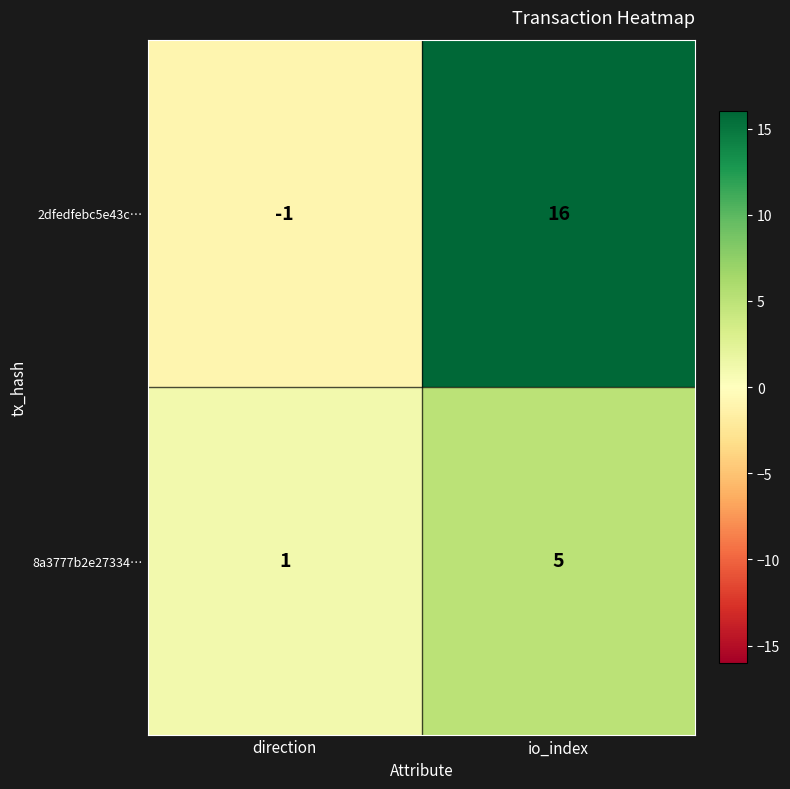

Rank the series by their average value, from lowest to highest.

8a3777b2e27334…, 2dfedfebc5e43c…